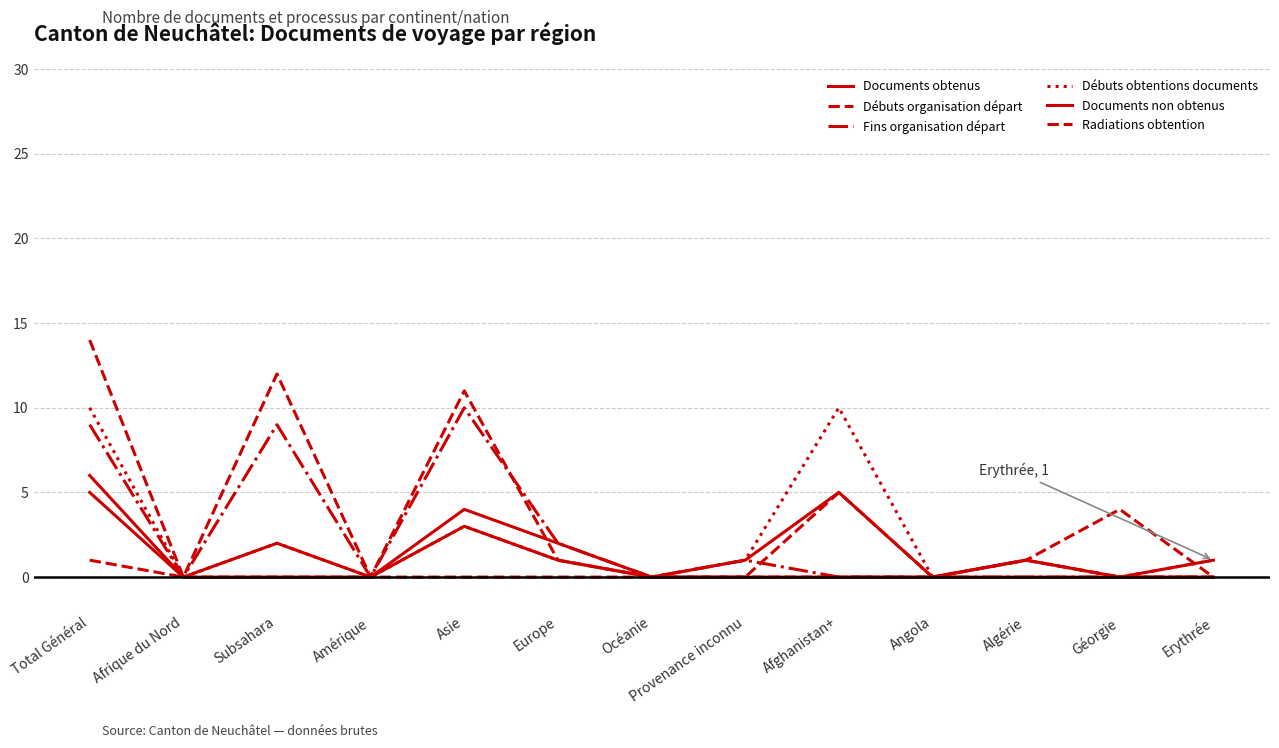

Which series has the largest range (max minus min)?

Débuts organisation départ